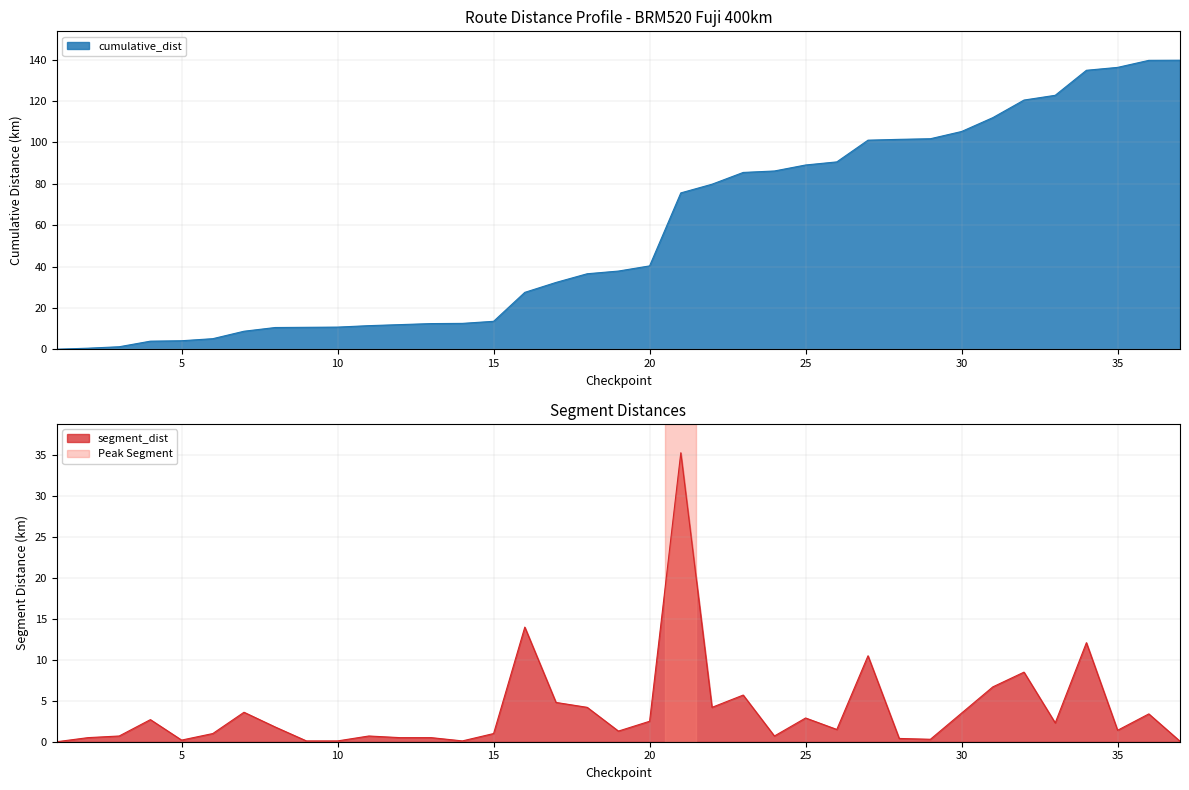

List the labels in order of segment_dist value, largest first.

21, 16, 34, 27, 32, 31, 23, 17, 18, 22, 7, 30, 36, 25, 4, 20, 33, 8, 26, 35, 19, 6, 15, 3, 11, 24, 2, 12, 13, 28, 29, 5, 9, 10, 14, 37, 1